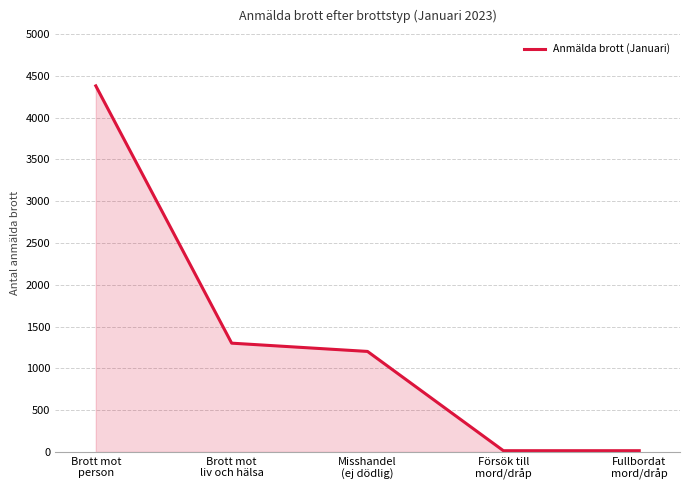

Reading left to right, list all the values displayed in this chart.

4381	1302	1203	15	15